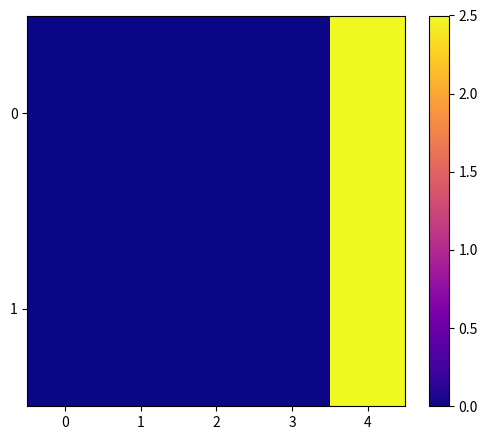

Reading left to right, list all the values displayed in this chart.

0: 0=0.0	1=0.0	2=0.0	3=0.0	4=2.5
1: 0=0.0	1=0.0	2=0.0	3=0.0	4=2.5